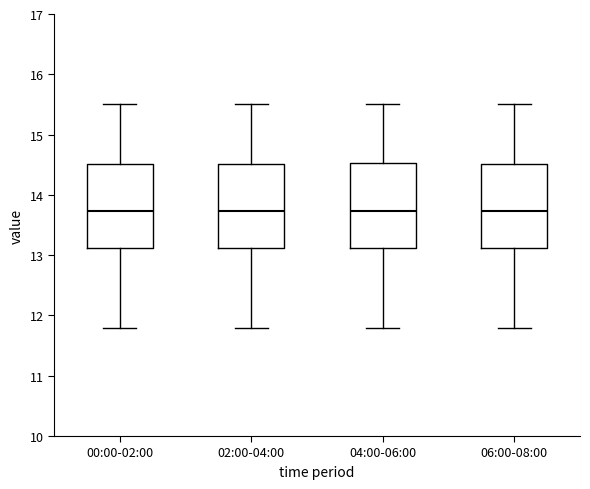

Reading left to right, read every box against the y-axis: the position of its median line, the range the box covers, and the ends of its whiskers. The values are not printed on the chart, so give them approximately, as read against the axis.

00:00-02:00: median 13.7, box 13.1 to 14.5, whiskers 11.8 to 15.5
02:00-04:00: median 13.7, box 13.1 to 14.5, whiskers 11.8 to 15.5
04:00-06:00: median 13.7, box 13.1 to 14.5, whiskers 11.8 to 15.5
06:00-08:00: median 13.7, box 13.1 to 14.5, whiskers 11.8 to 15.5